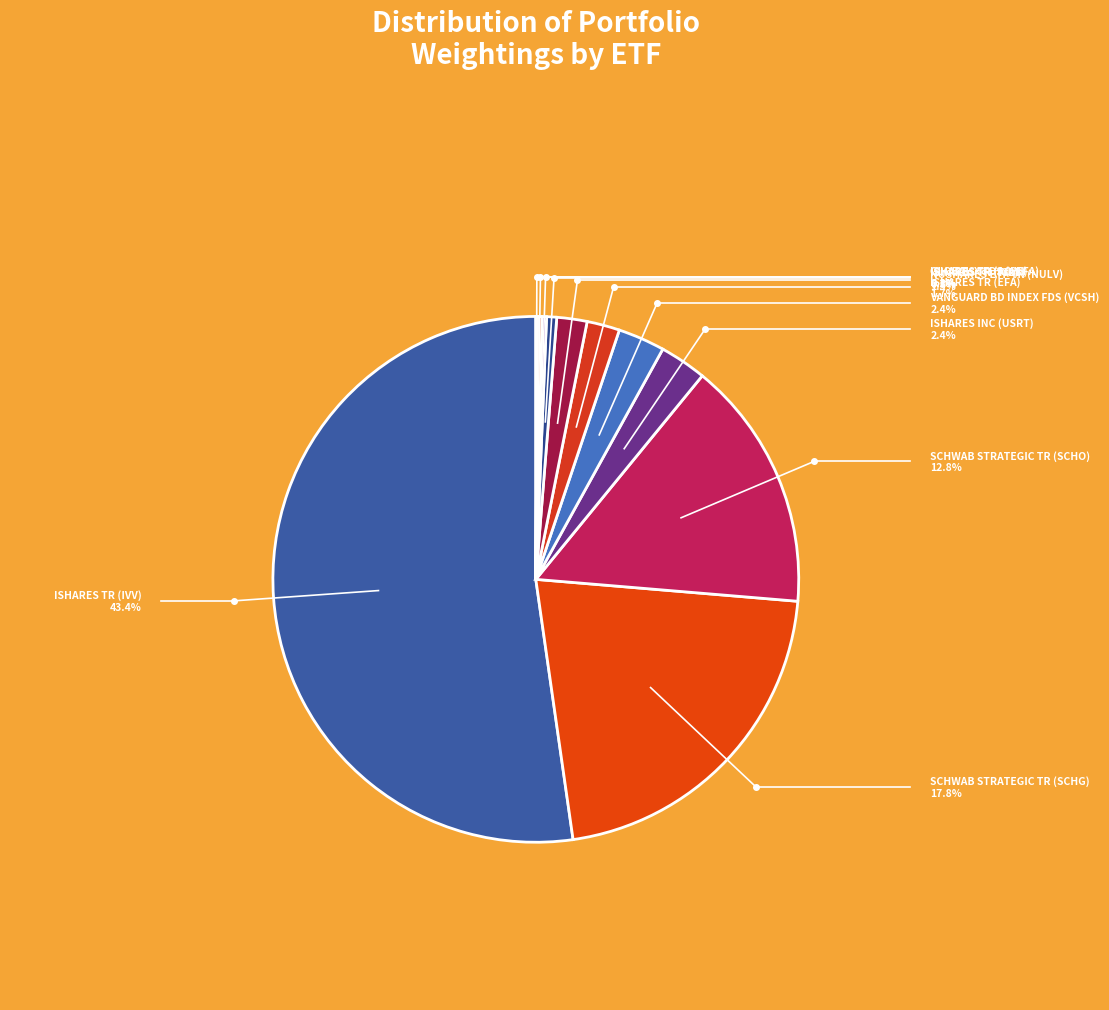

What is the majority slice?

ISHARES TR (IVV)